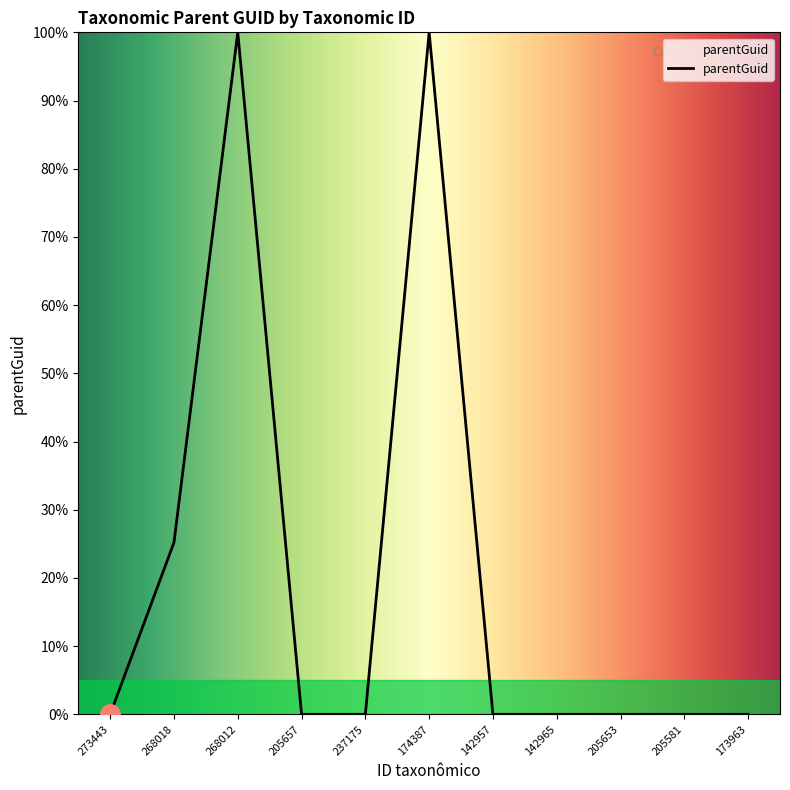

Reading right to left, transcribe all the data shown in this chart.

173963=0.0	205581=0.0	205653=0.0	142965=0.0	142957=0.0	174387=100.0	237175=0.0	205657=0.0	268012=100.0	268018=25.2	273443=0.0